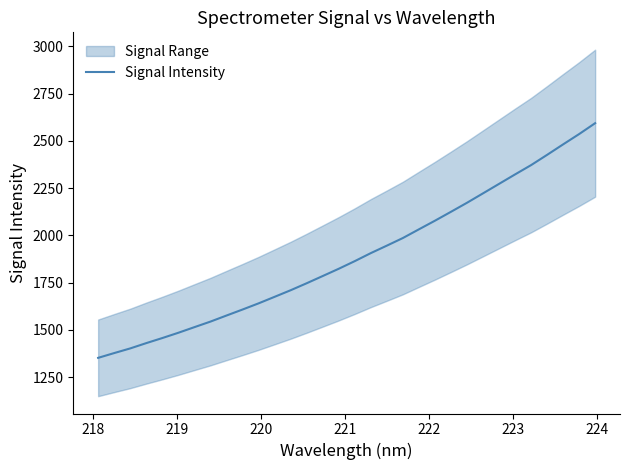

Reading left to right, extract all data points from this chart.

1351.8	1377.1	1401.7	1429.8	1456.6	1484.6	1514.3	1543.7	1575.8	1607.5	1640.2	1674.8	1709.6	1746.6	1784.8	1823.3	1863.7	1906.1	1945.7	1985.9	2031.9	2077.5	2124.7	2172.4	2222.3	2272.3	2322.5	2371.7	2426.0	2481.4	2536.0	2593.5